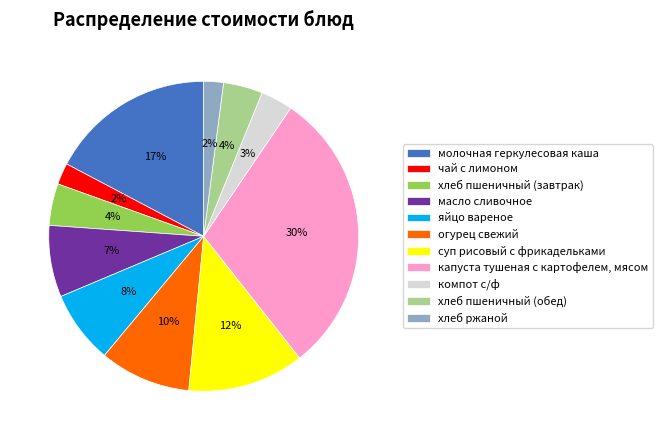

What is the largest slice in the pie chart?

капуста тушеная с картофелем, мясом